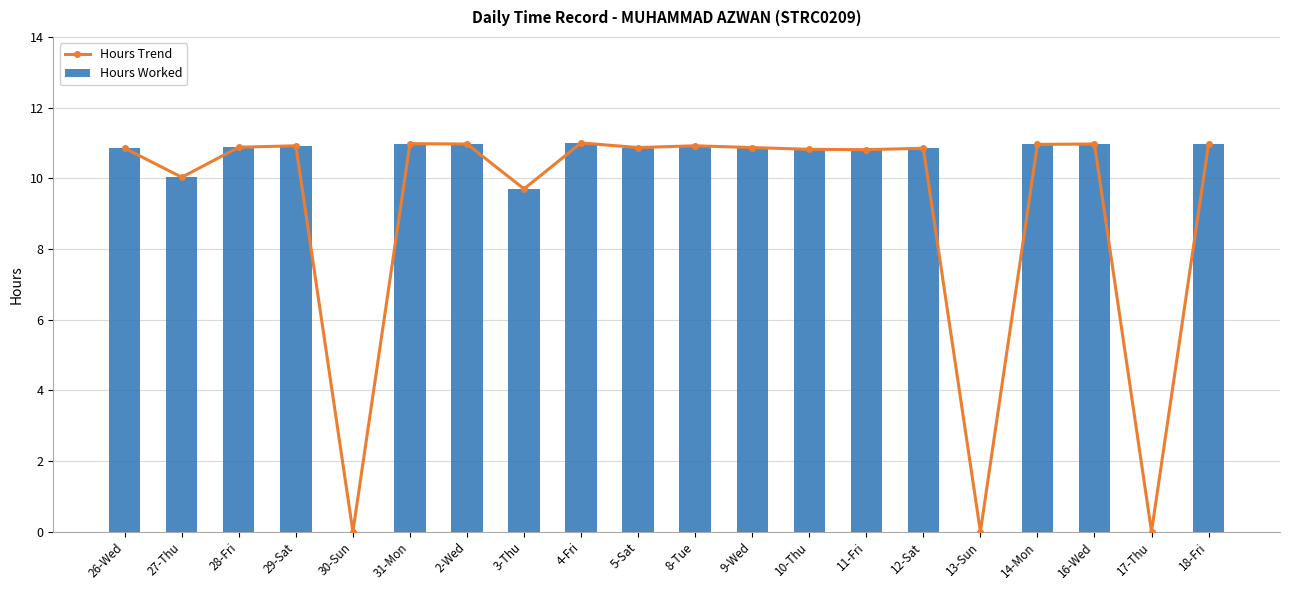

What is the sum of all Hours Trend values?

183.4